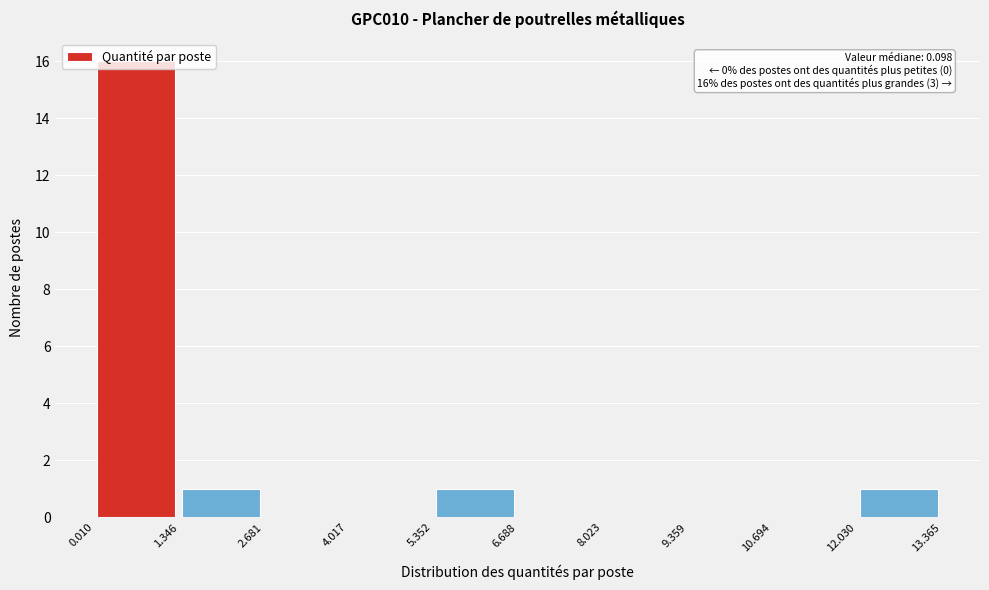

Over which range of the x-axis is the bar tallest?

0.010 to 1.346